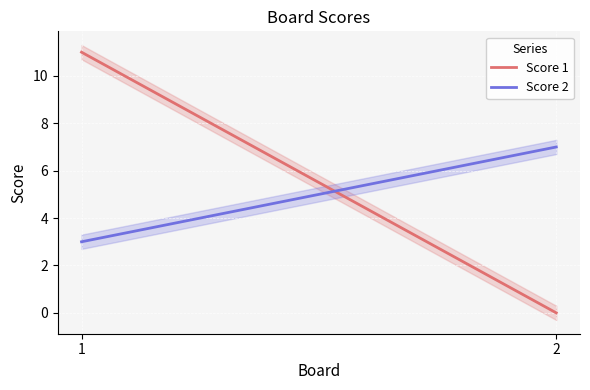

At 2, list the series in order from largest to smallest.

Score 2, Score 1